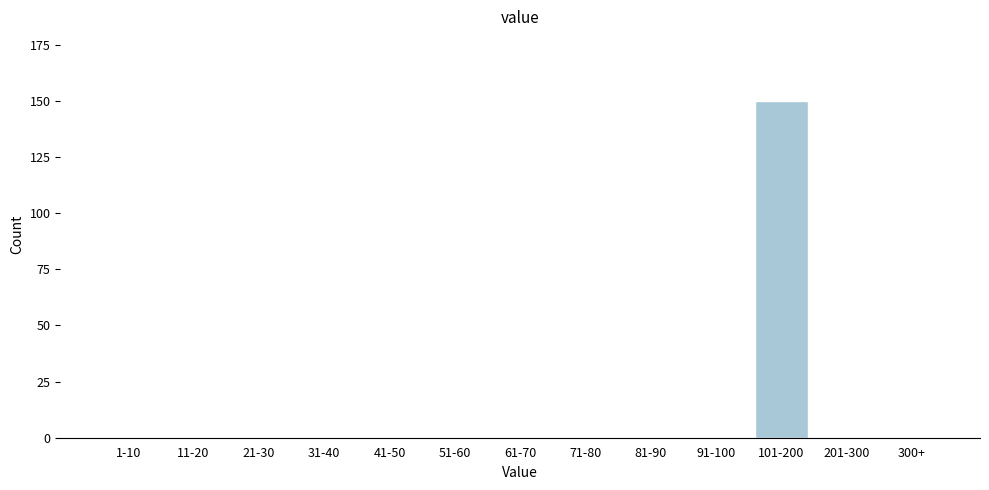

Reading right to left, transcribe all the data shown in this chart.

300+=0	201-300=0	101-200=150	91-100=0	81-90=0	71-80=0	61-70=0	51-60=0	41-50=0	31-40=0	21-30=0	11-20=0	1-10=0